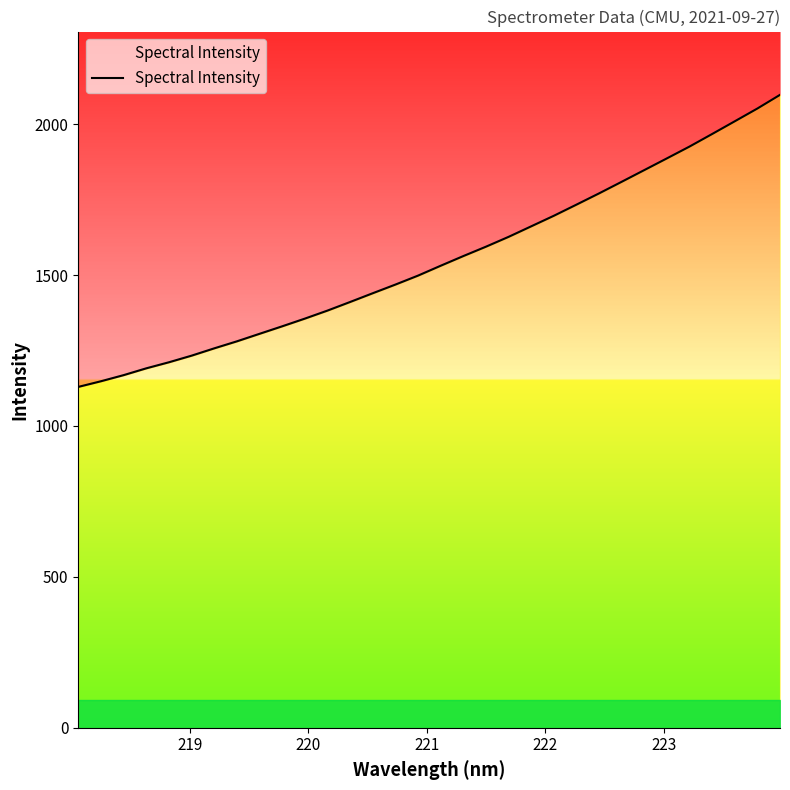

True or false: the data has more than 1 interior local peaks.

False